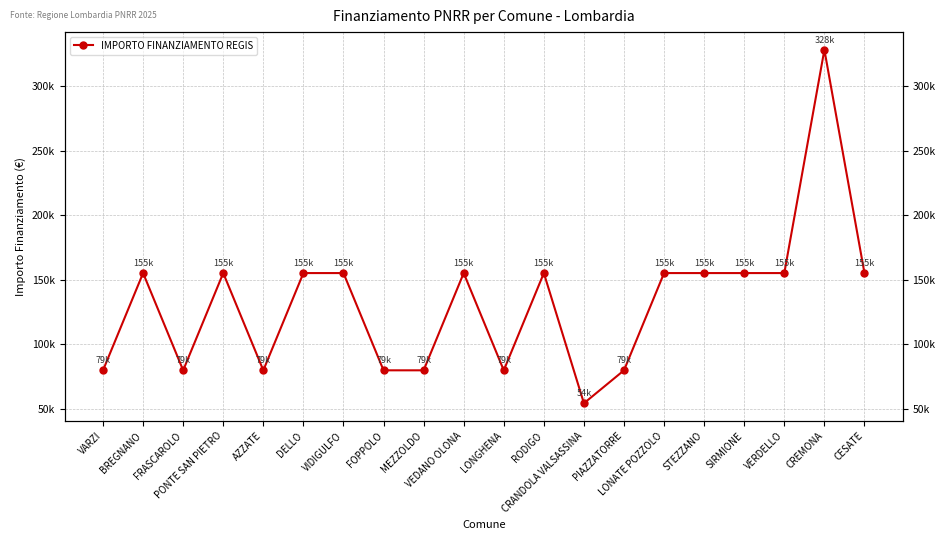

List the labels in order of value, smallest first.

CRANDOLA VALSASSINA, VARZI, FRASCAROLO, AZZATE, FOPPOLO, MEZZOLDO, LONGHENA, PIAZZATORRE, BREGNANO, PONTE SAN PIETRO, DELLO, VIDIGULFO, VEDANO OLONA, RODIGO, LONATE POZZOLO, STEZZANO, SIRMIONE, VERDELLO, CESATE, CREMONA